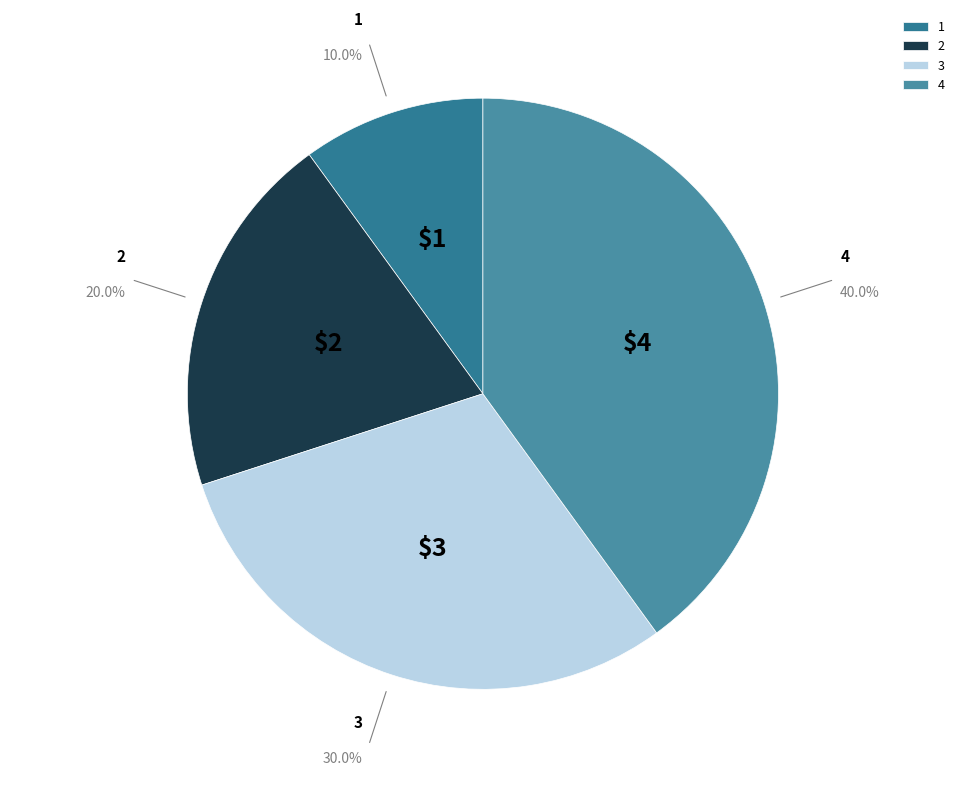

Does any single category account for the majority?

No